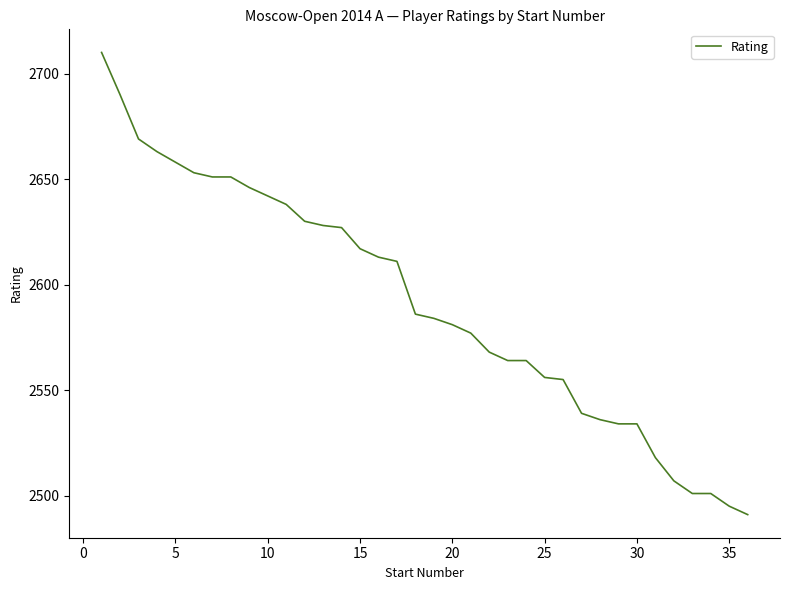

What is the difference between the maximum and minimum values?

219